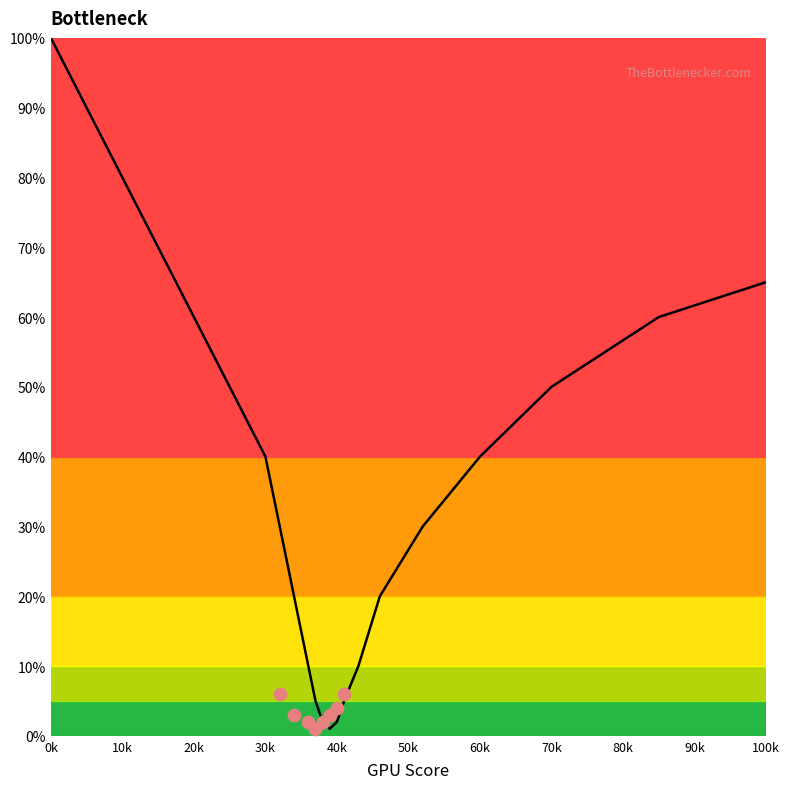

Between 36 and 60, which is larger?

60